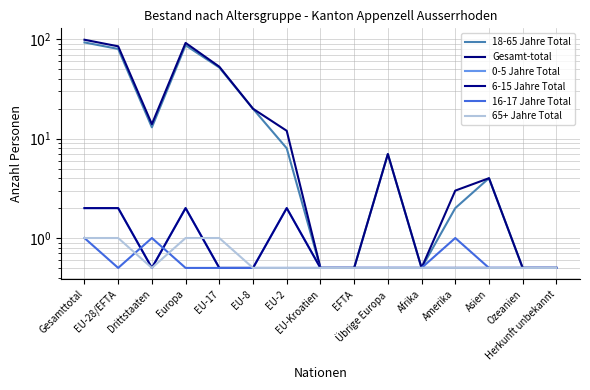

What is the minimum value shown in the chart?

0.5